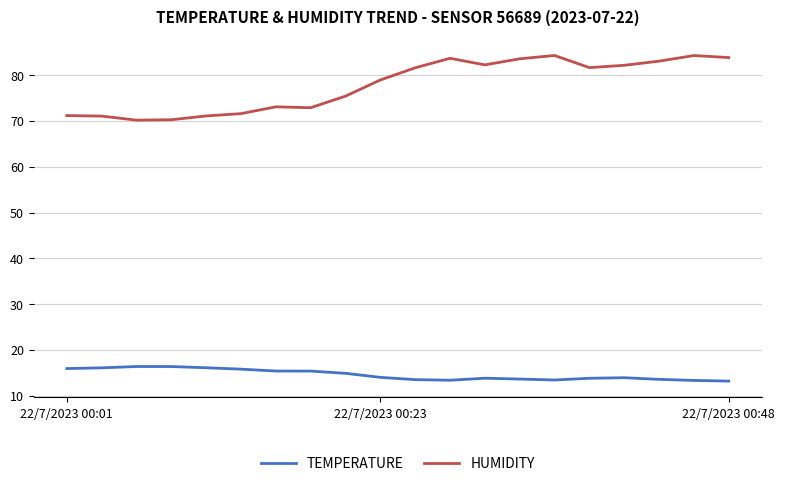

True or false: TEMPERATURE has more than 1 interior local peaks.

True